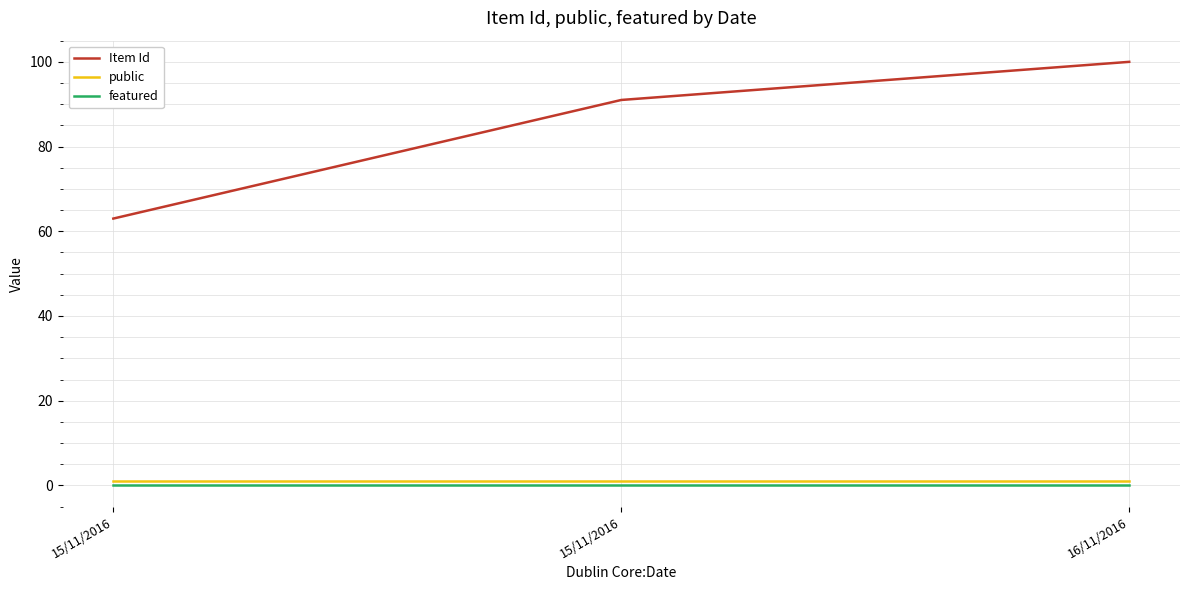

Which category has the lowest value in the public series?

15/11/2016